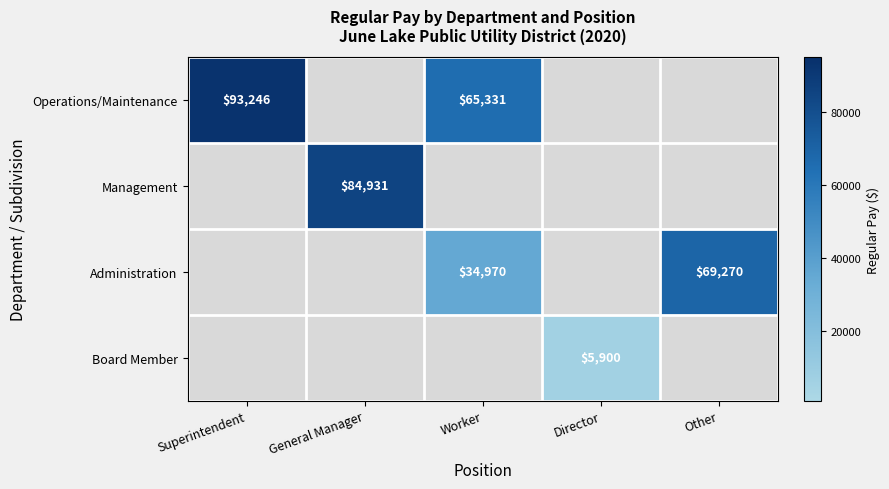

Is it true that Administration equals 12458 at Worker?

False